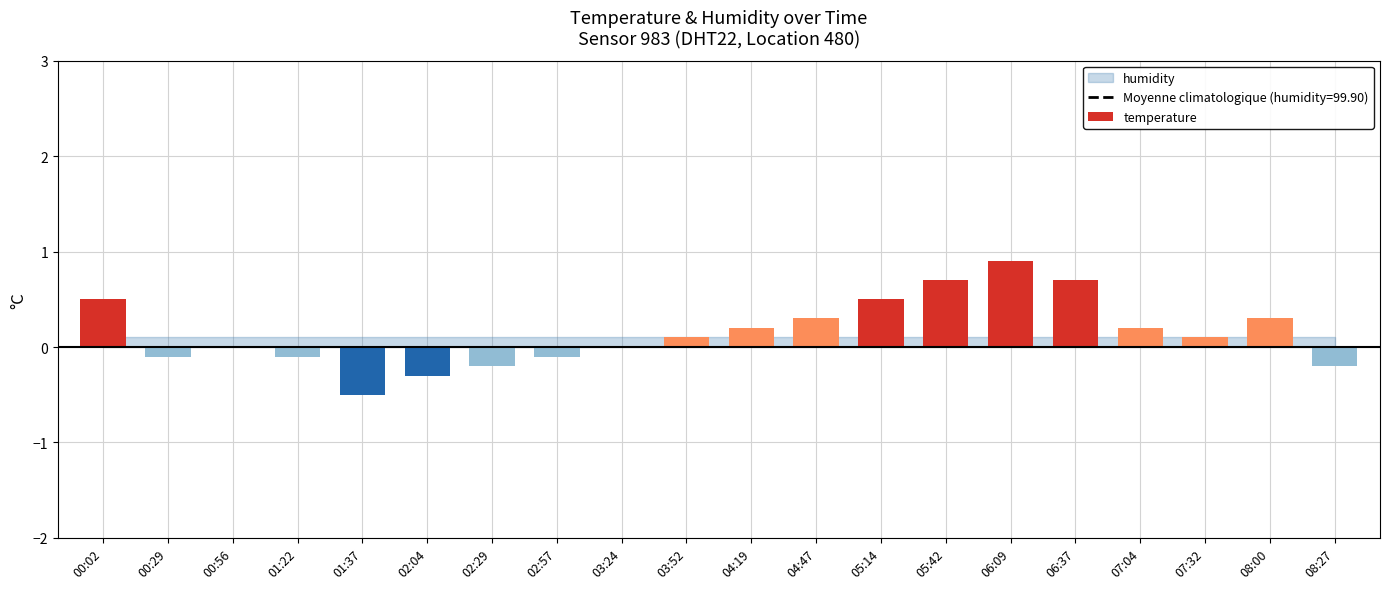

Are the bars grouped side by side (vs. stacked)?

No